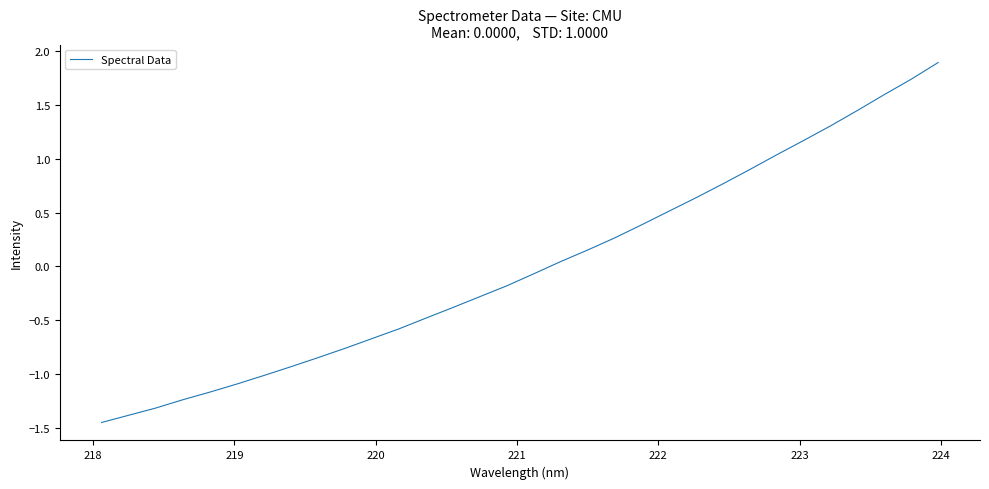

What is the maximum value shown in the chart?

1.9